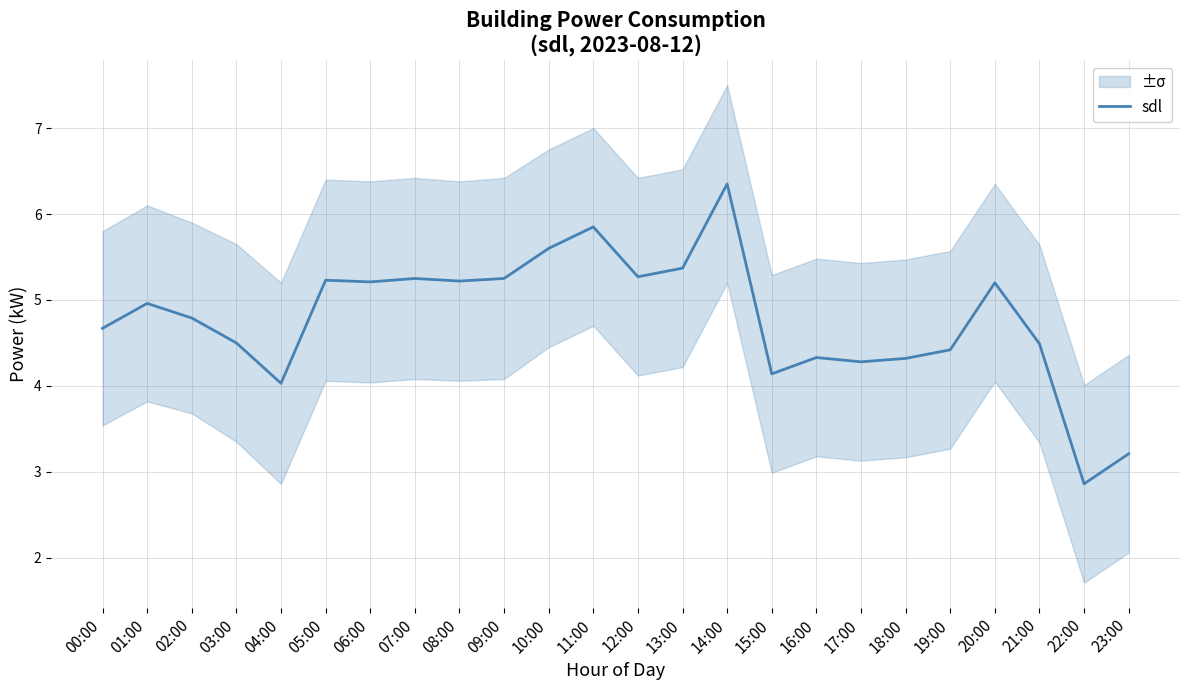

Is it true that the value at 16:00 is 4.3?

True